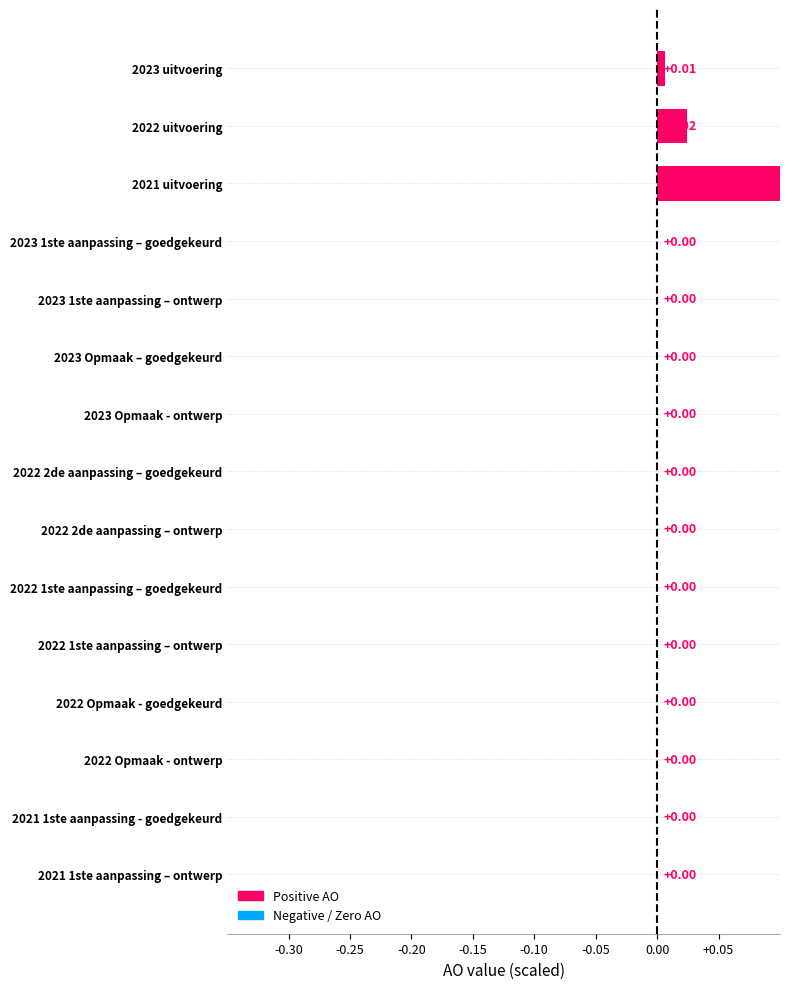

What is the maximum value shown in the chart?

0.3